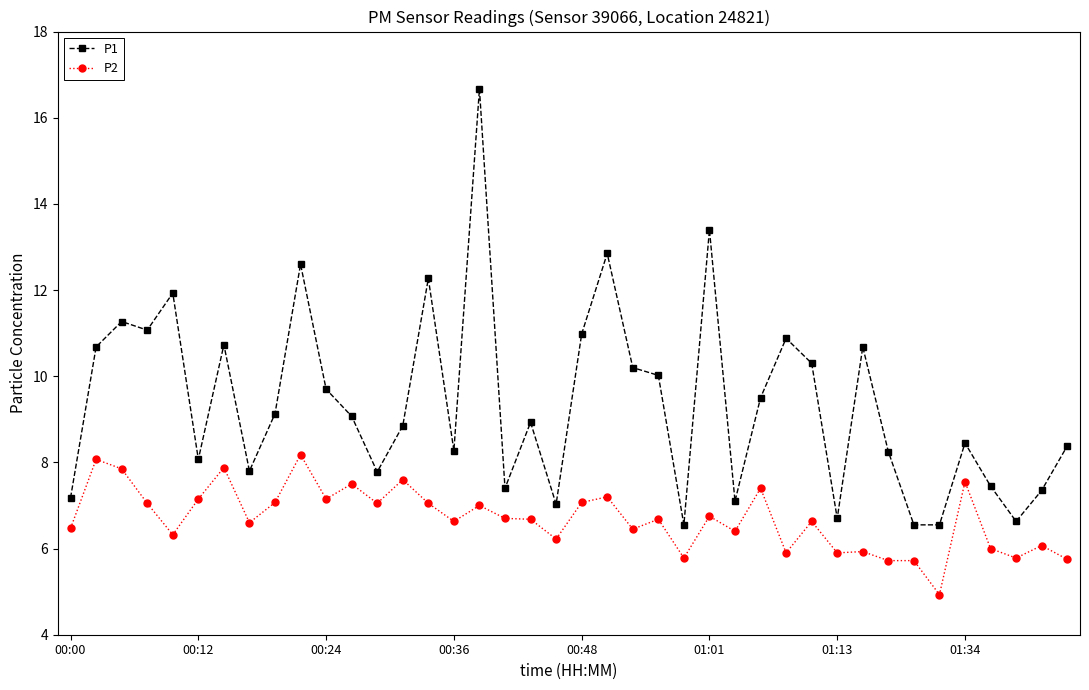

True or false: P2 has more than 2 points higher than both neighbors.

True